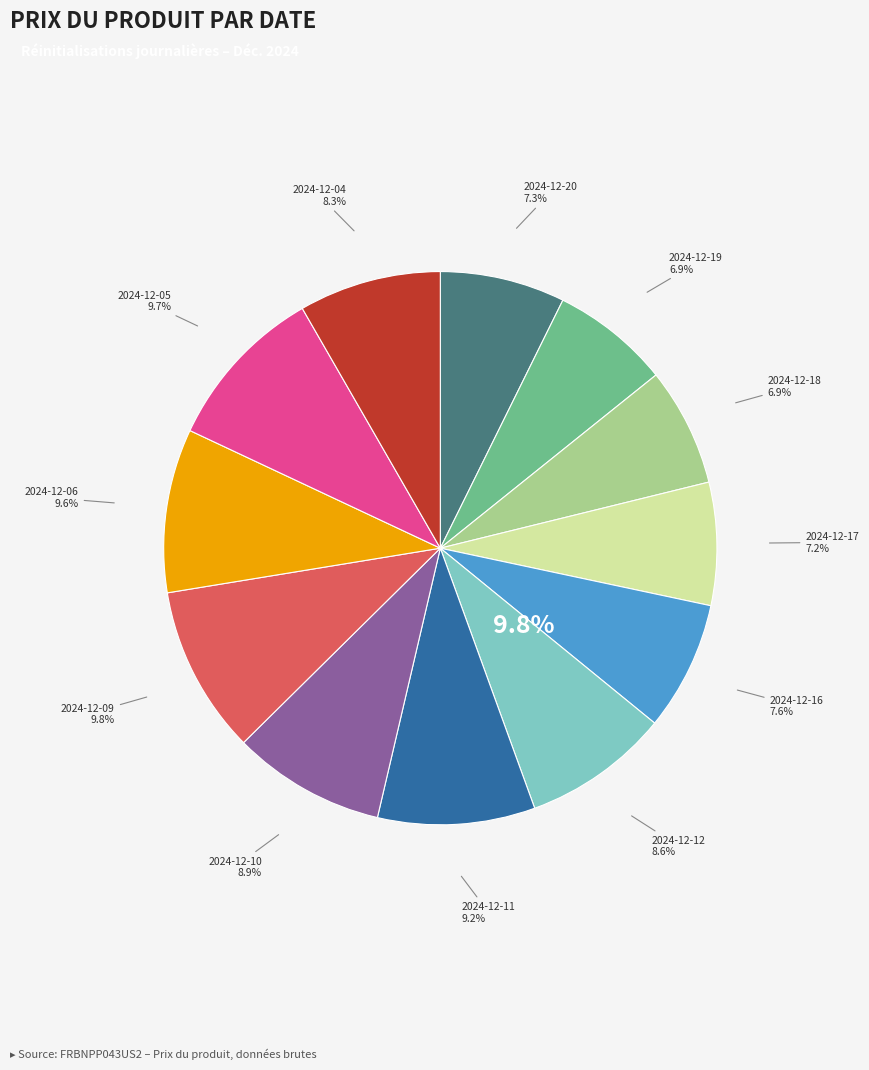

Which category has the smallest portion of the pie?

2024-12-19